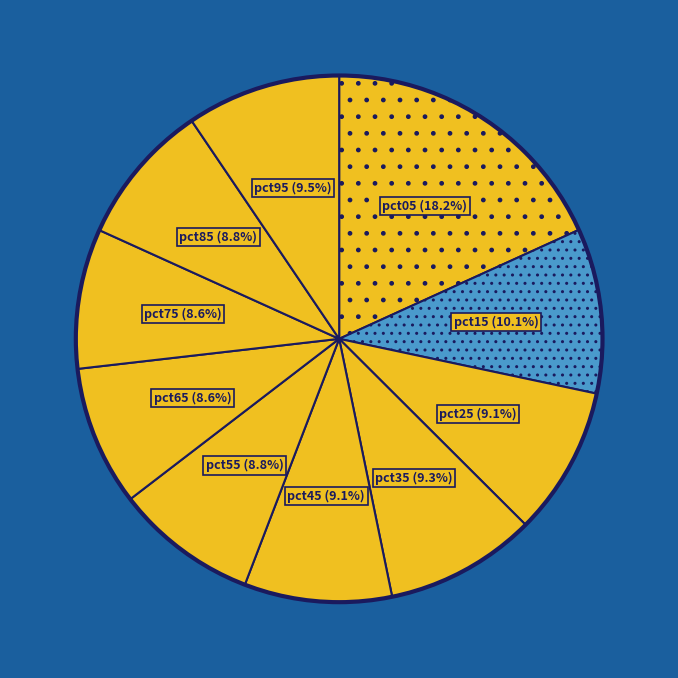

What is the ratio of the value at pct05 to the value at pct85?

2.1